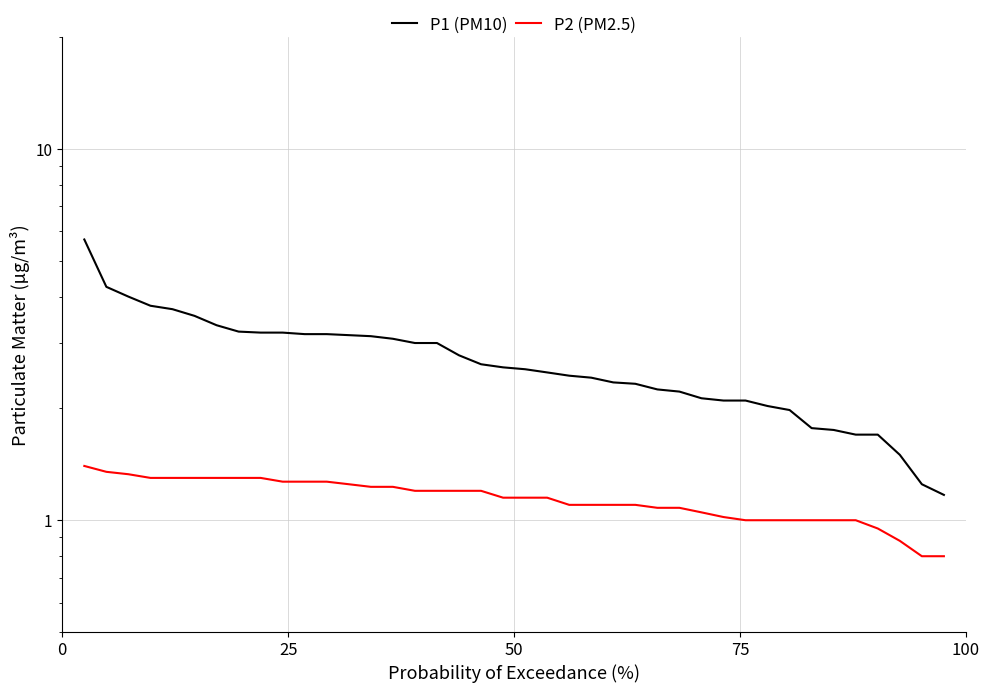

How many data points in P1 (PM10) are less than 2?

8